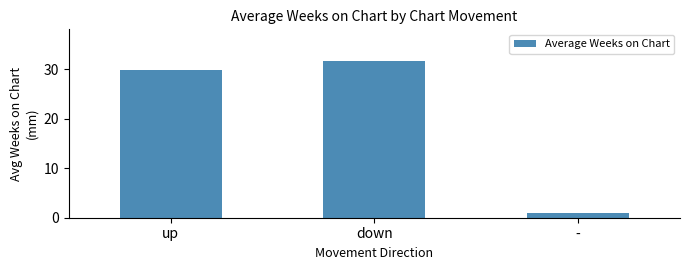

Reading left to right, what are all the values shown in this chart?

up=29.9	down=31.8	-=1.0